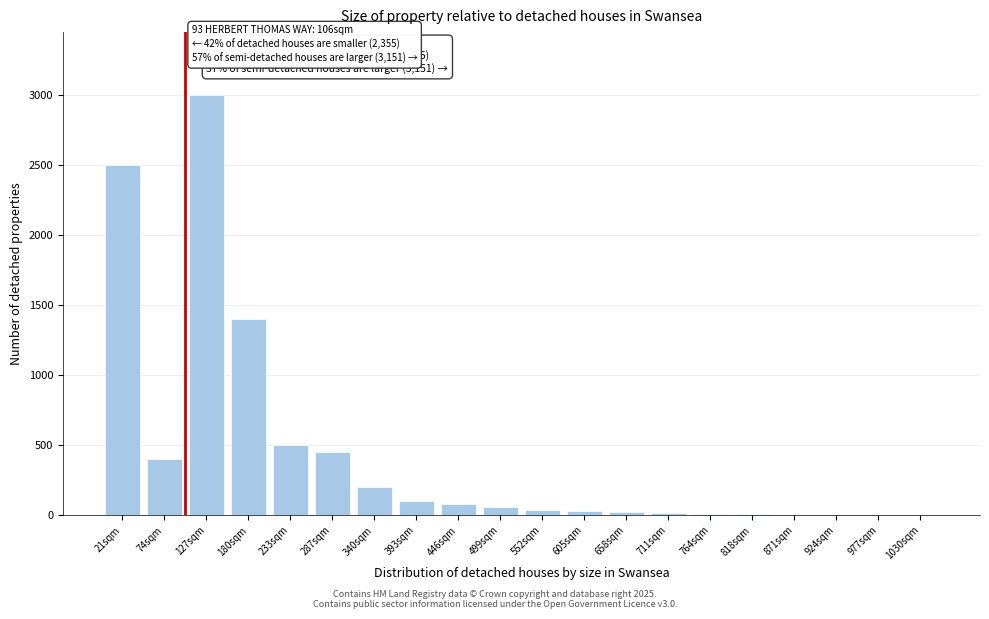

Where is the data nearest to the value 1500?

180sqm